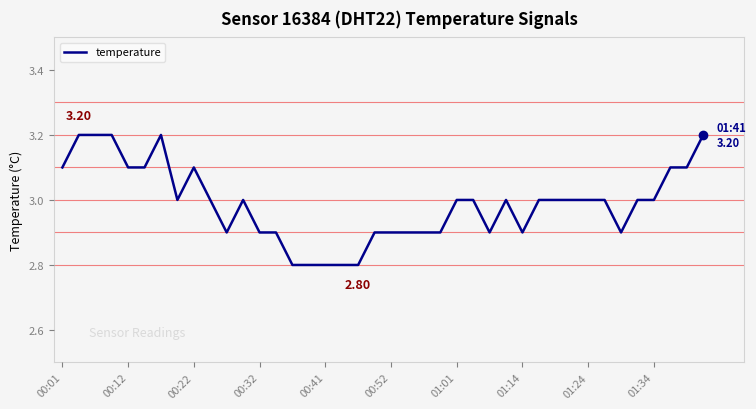

What is the difference between the maximum and minimum values?

0.4